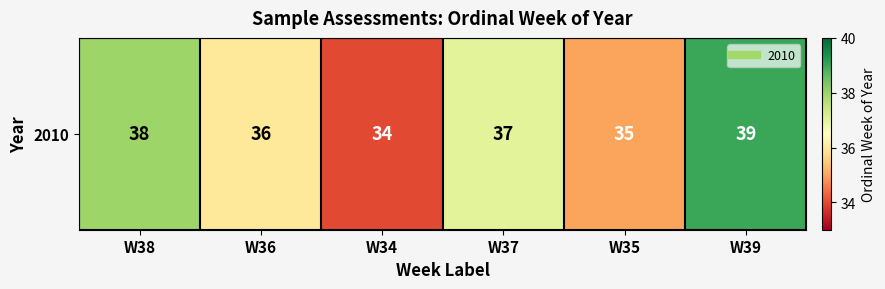

What is the difference between the maximum and minimum values?

5